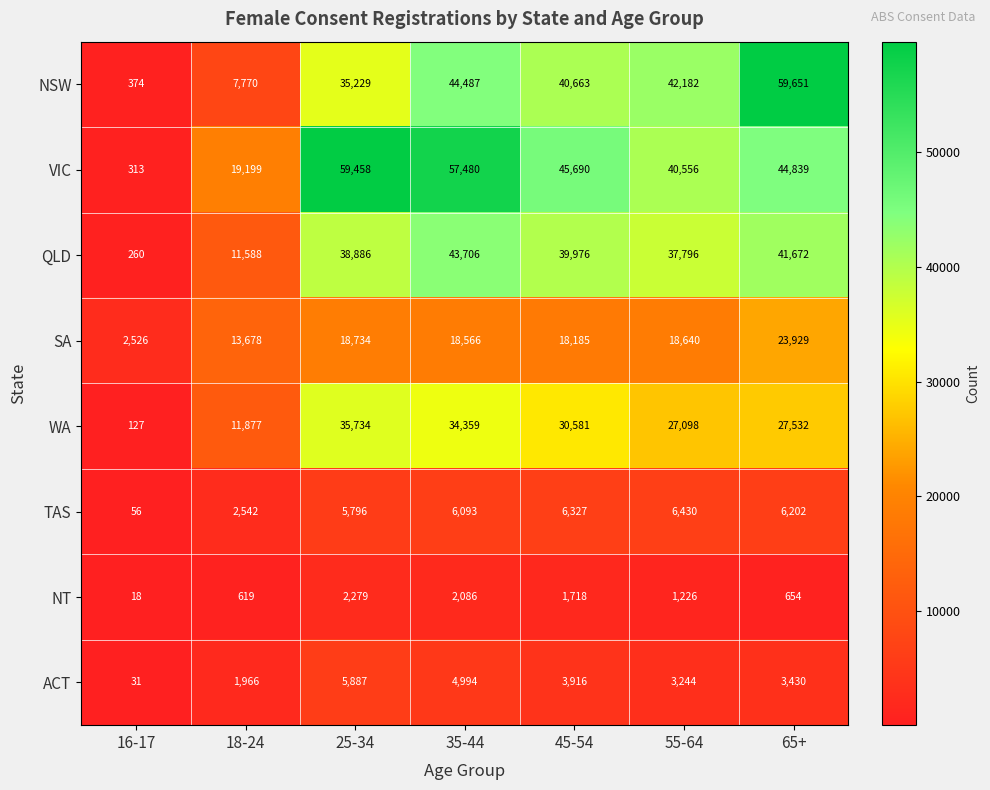

Rank the series by their maximum value, from highest to lowest.

NSW, VIC, QLD, WA, SA, TAS, ACT, NT